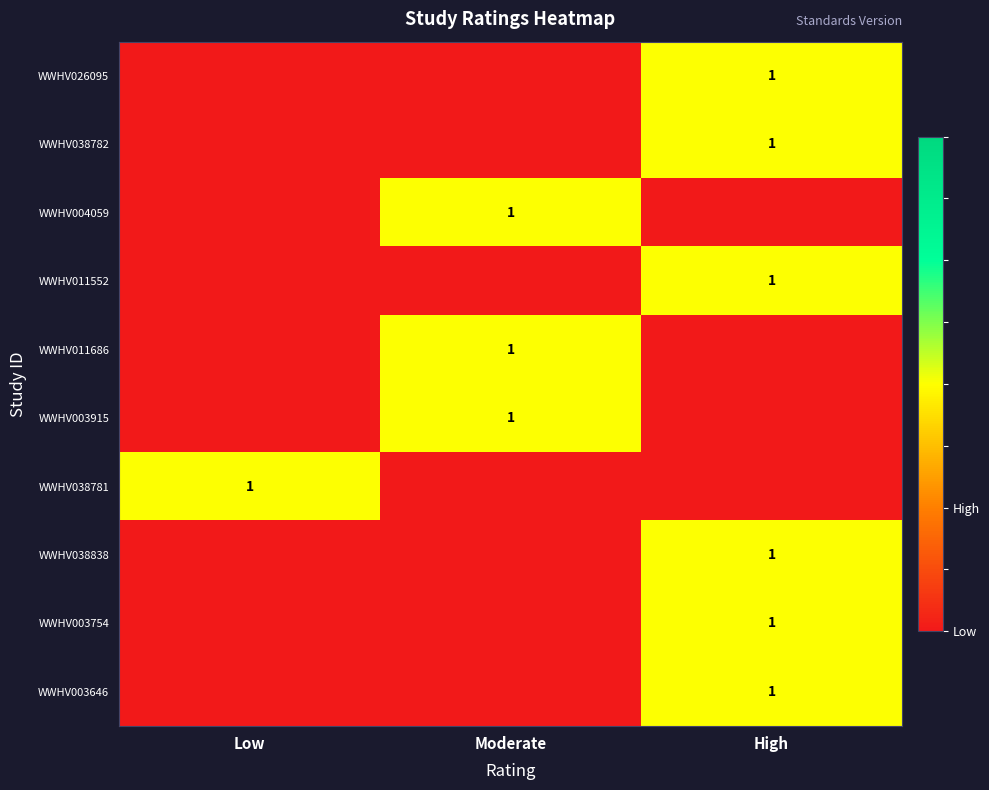

The WWHV003915 series shows 1 at Moderate. True or false?

True